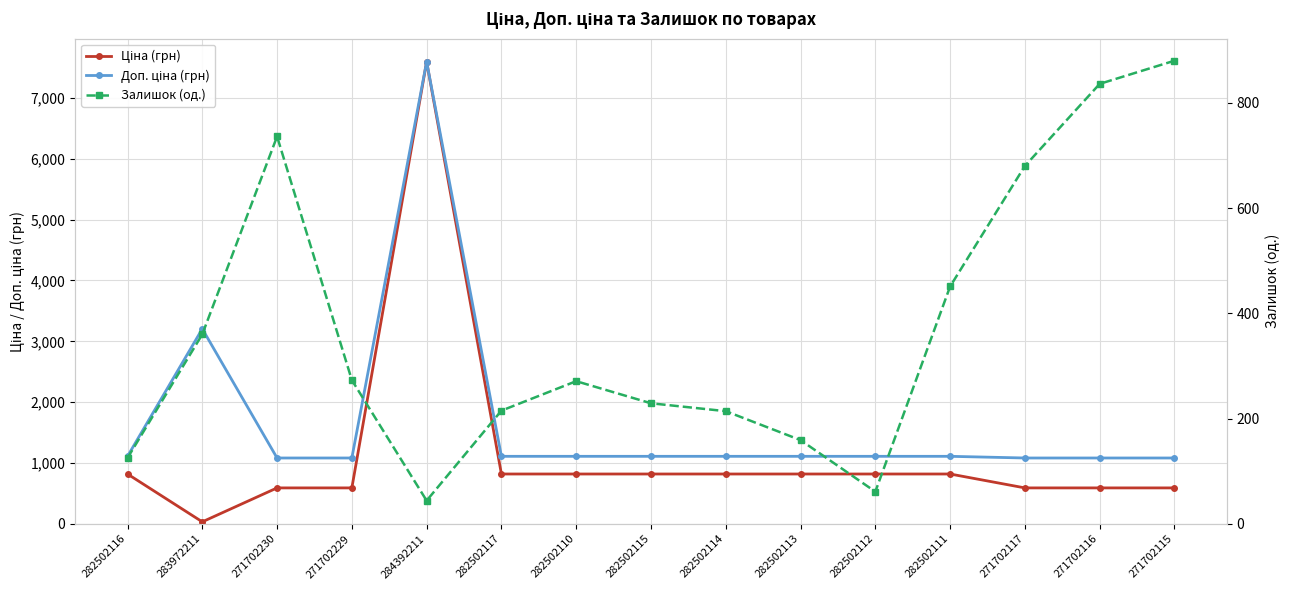

Which series has the largest range (max minus min)?

Ціна (грн)